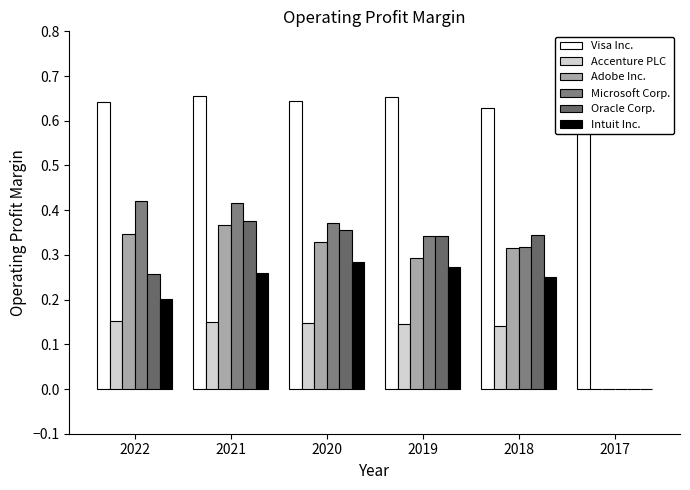

Reading left to right, extract all data points from this chart.

Visa Inc.: 0.6	0.7	0.6	0.7	0.6	0.7
Accenture PLC: 0.2	0.2	0.1	0.1	0.1	0.0
Adobe Inc.: 0.3	0.4	0.3	0.3	0.3	0.0
Microsoft Corp.: 0.4	0.4	0.4	0.3	0.3	0.0
Oracle Corp.: 0.3	0.4	0.4	0.3	0.3	0.0
Intuit Inc.: 0.2	0.3	0.3	0.3	0.3	0.0